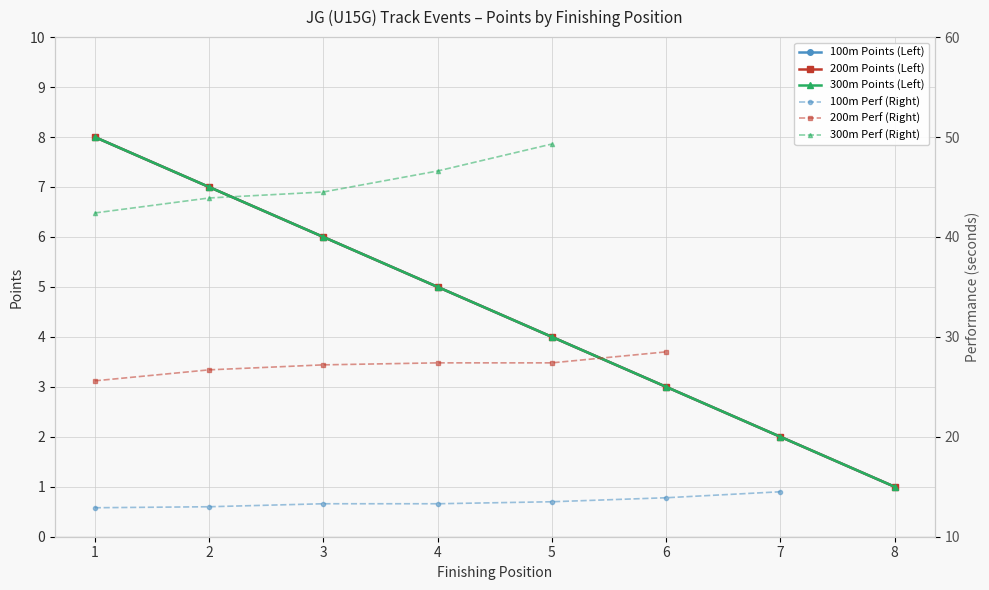

What is the value of the 200m Points point at the 3rd from the left?

6